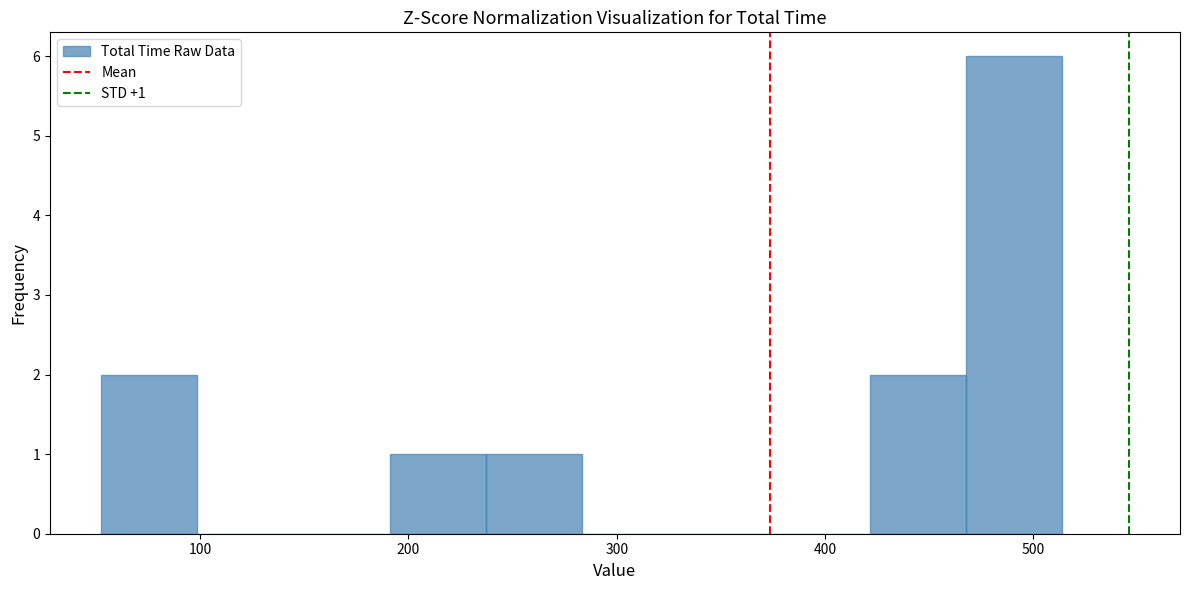

Over which range of the x-axis is the bar tallest?

470 to 510